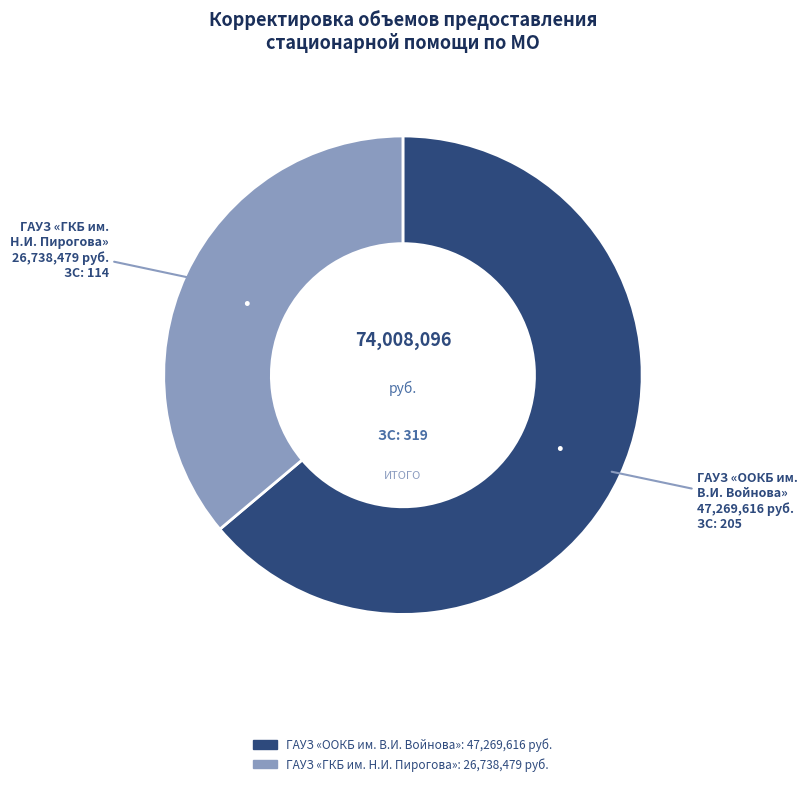

Is there any slice that represents more than half of the pie?

Yes